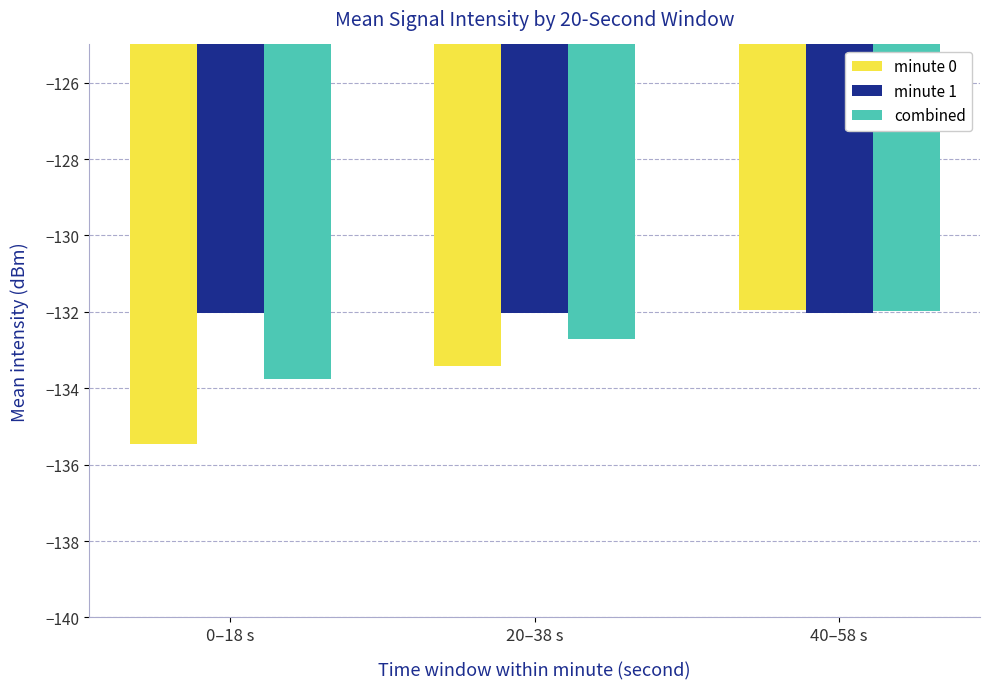

Read the minute 1 value at 40–58 s.

-132.0